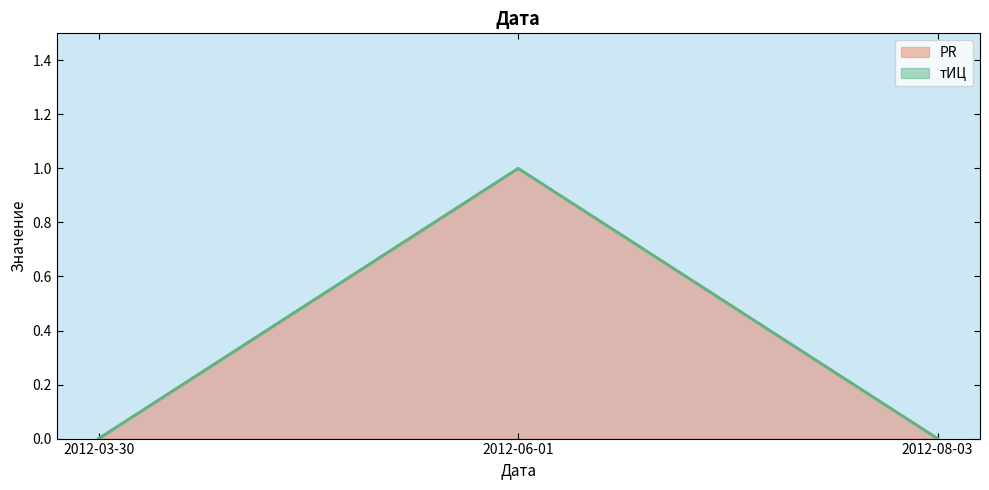

The chart shows a value of 0 at 2012-08-03. True or false?

False